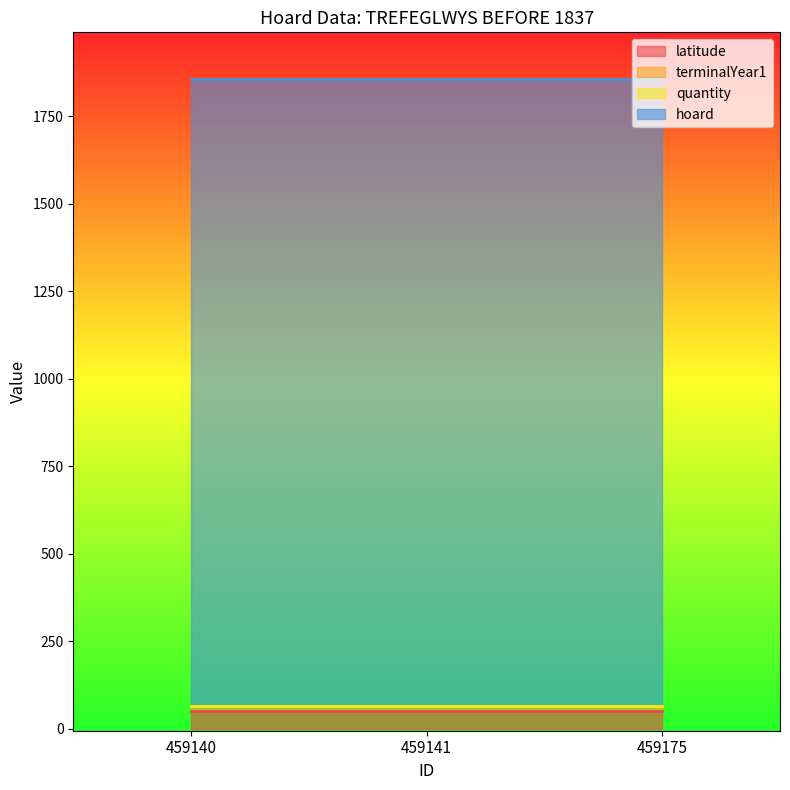

What is the maximum value shown in the chart?

1789.0